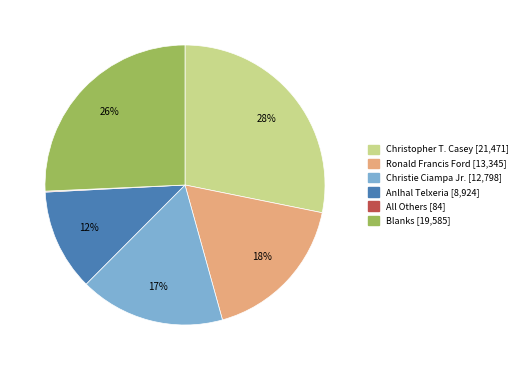

What percentage is the Christie Ciampa Jr. slice, to the nearest percent?

17%